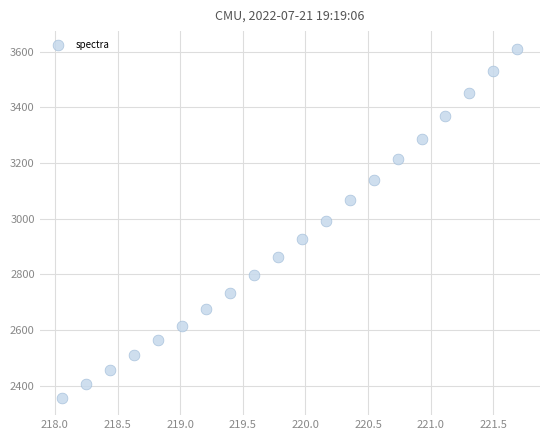

What is the range of Y values (max minus min)?

1253.6